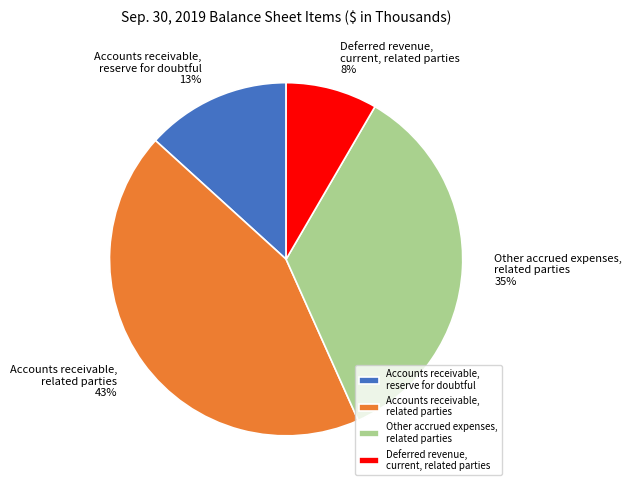

What is the smallest slice in the pie chart?

Deferred revenue, current, related parties